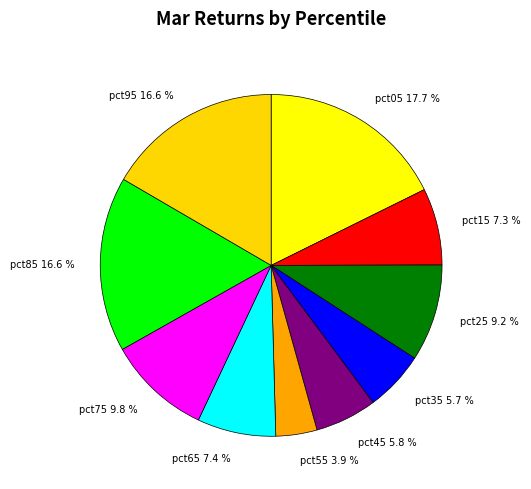

Which slice is the smallest?

pct55